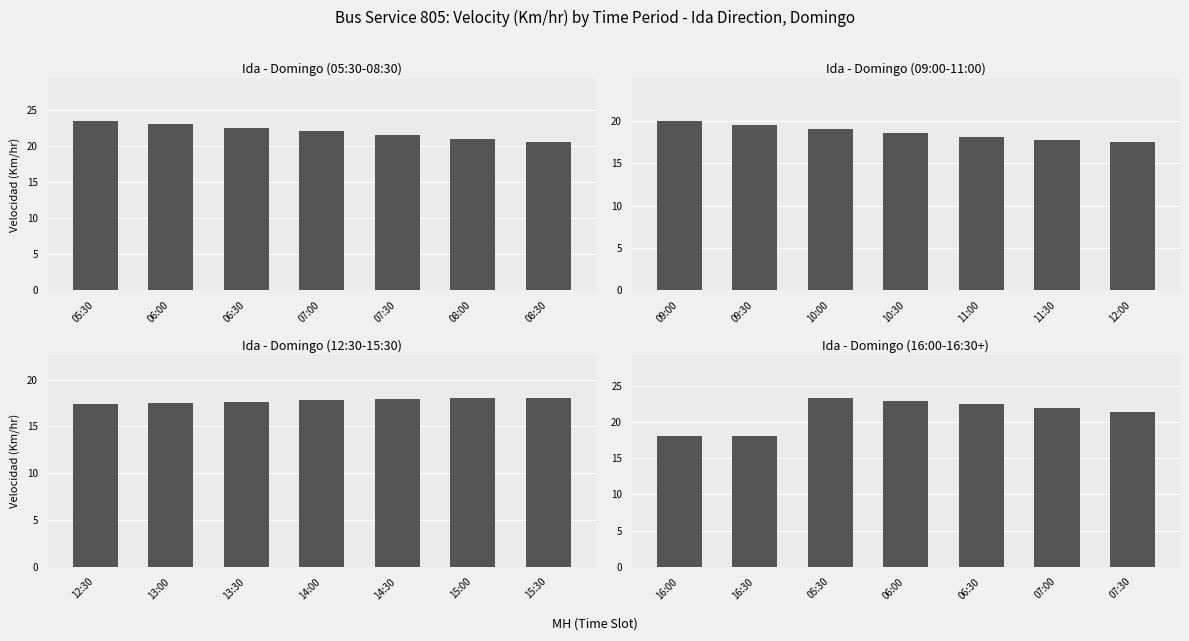

How many bars are there in total?

28